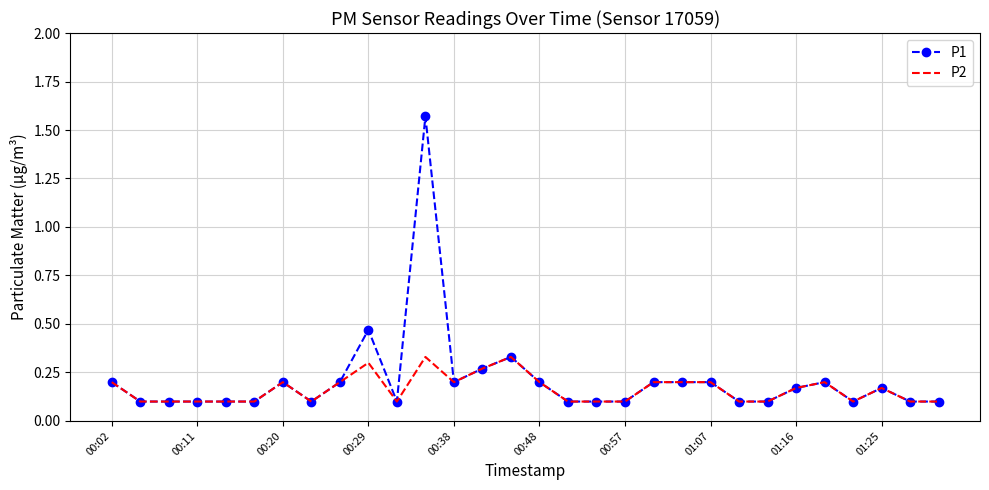

Which series has the largest range (max minus min)?

P1